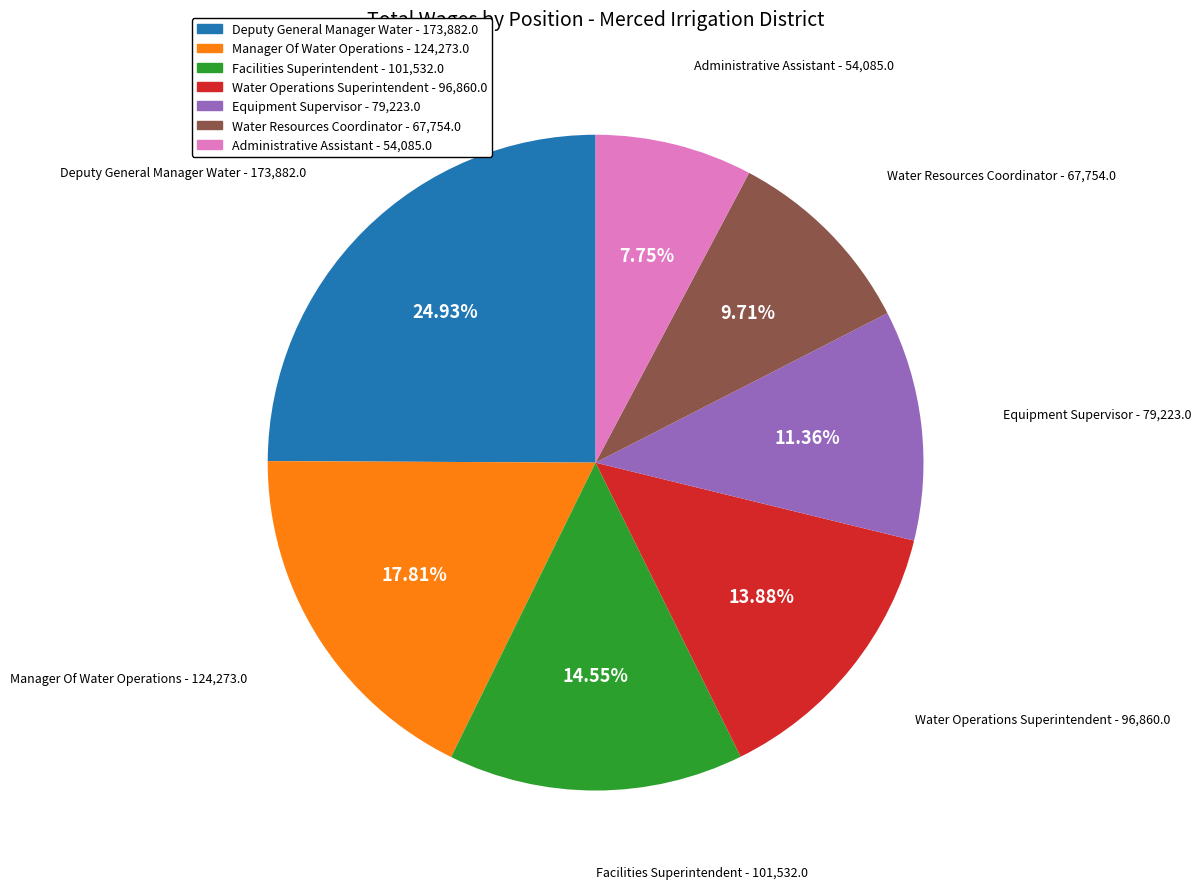

Does Water Operations Superintendent represent more than half of the total?

No